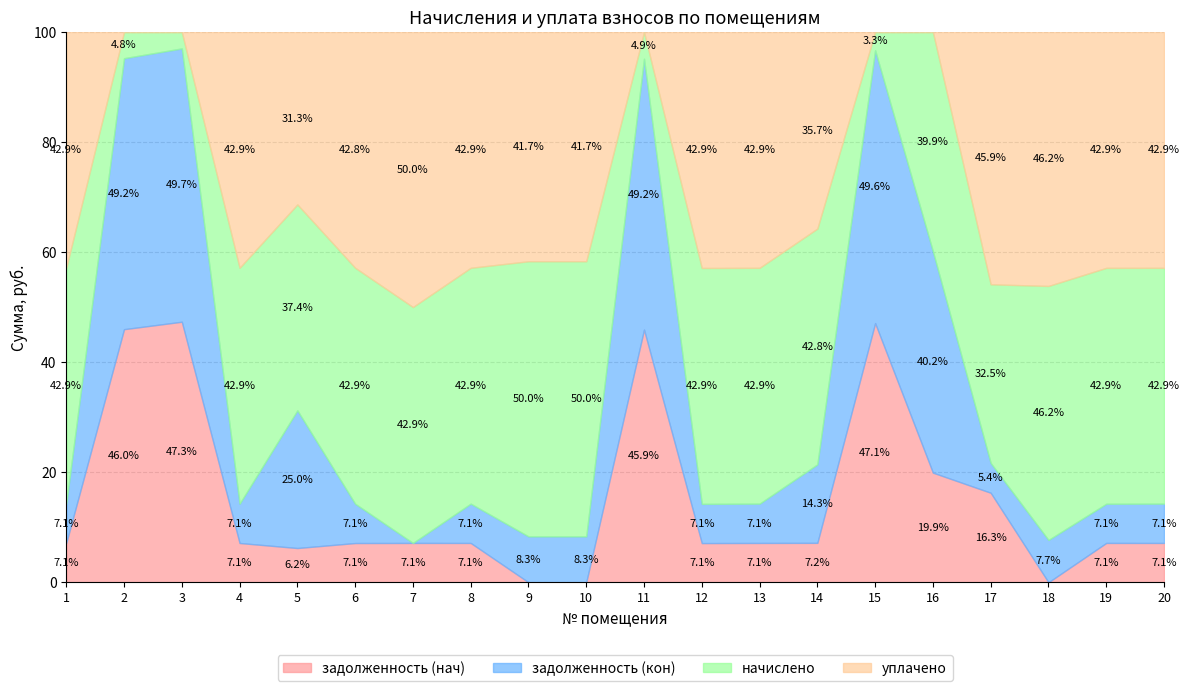

Does the chart have visible grid lines?

Yes